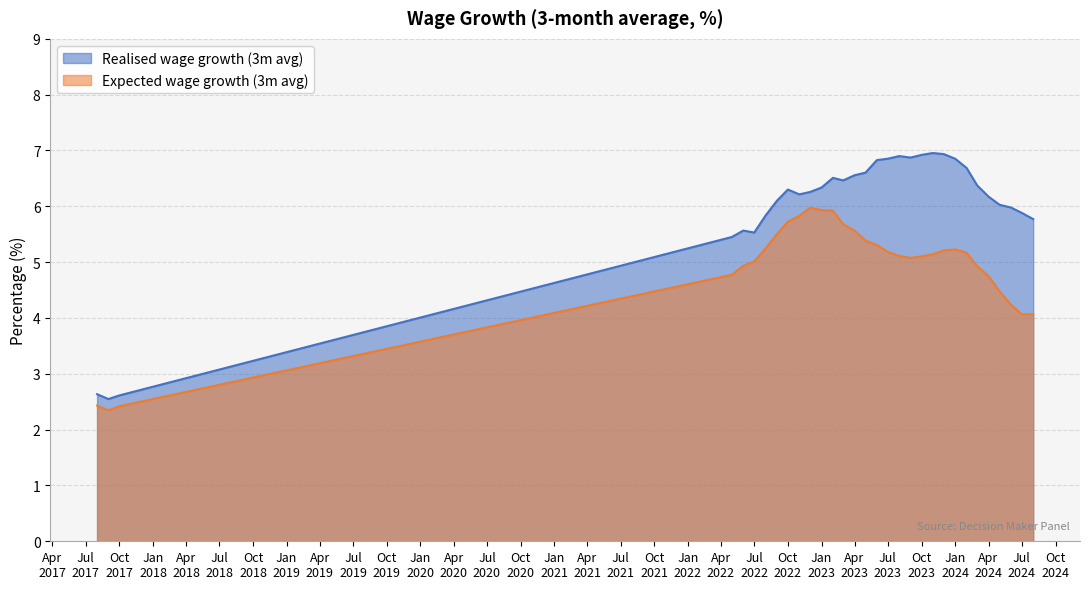

Where is the first local minimum for Expected wage growth (3m avg)?

2017-09-01